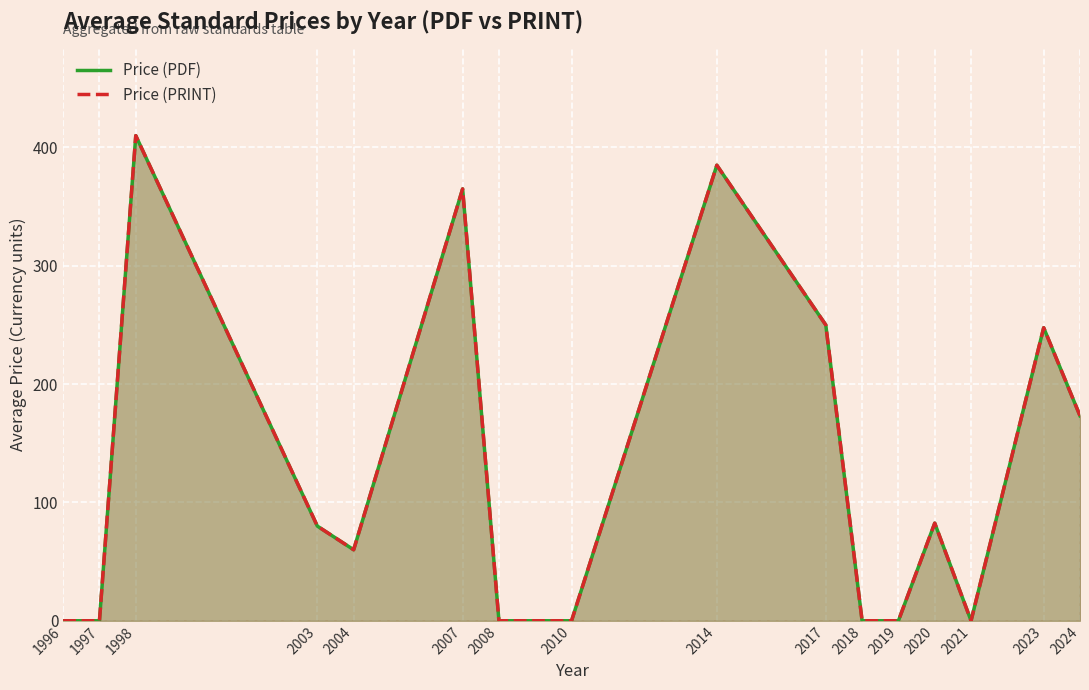

Between 1996 and 2018, which series saw the biggest shift?

Price (PDF)